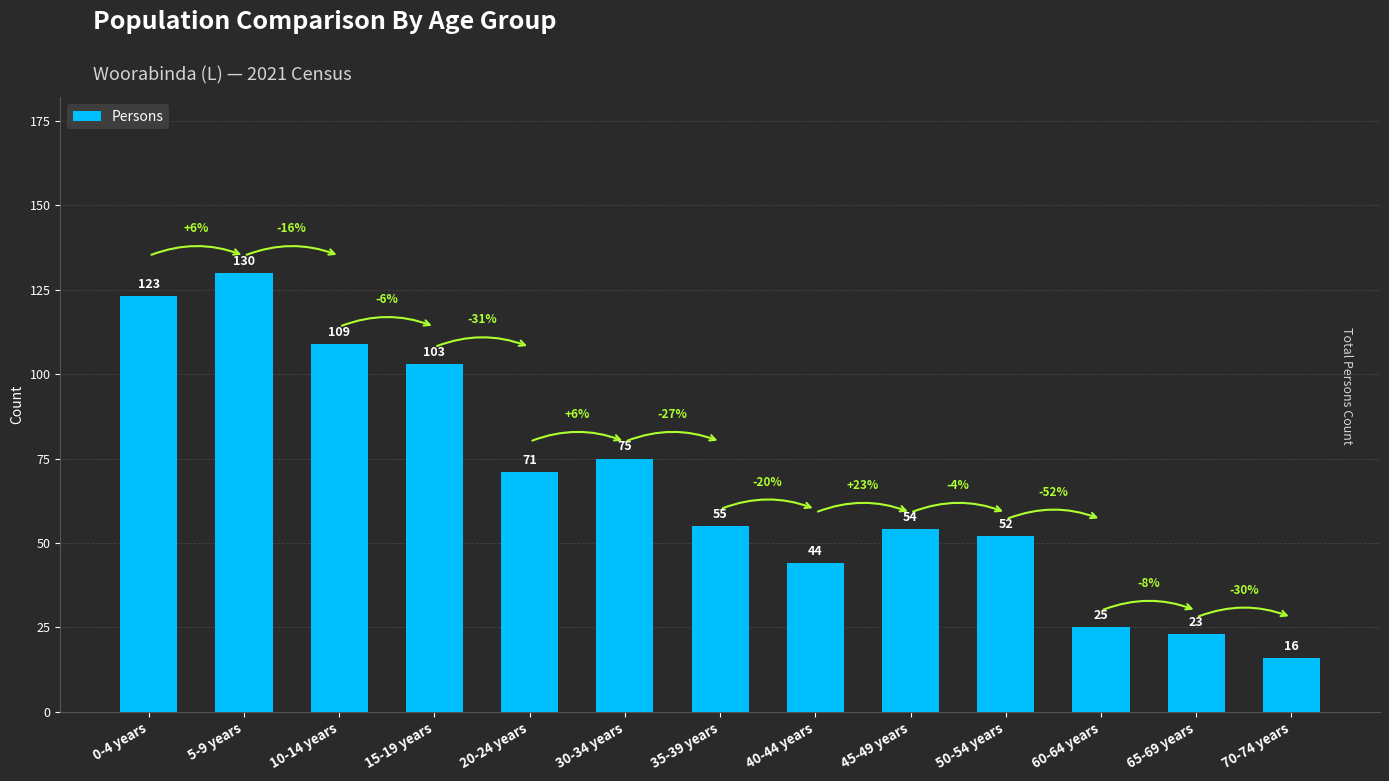

What is the label of the 9th bar from the left?

45-49 years